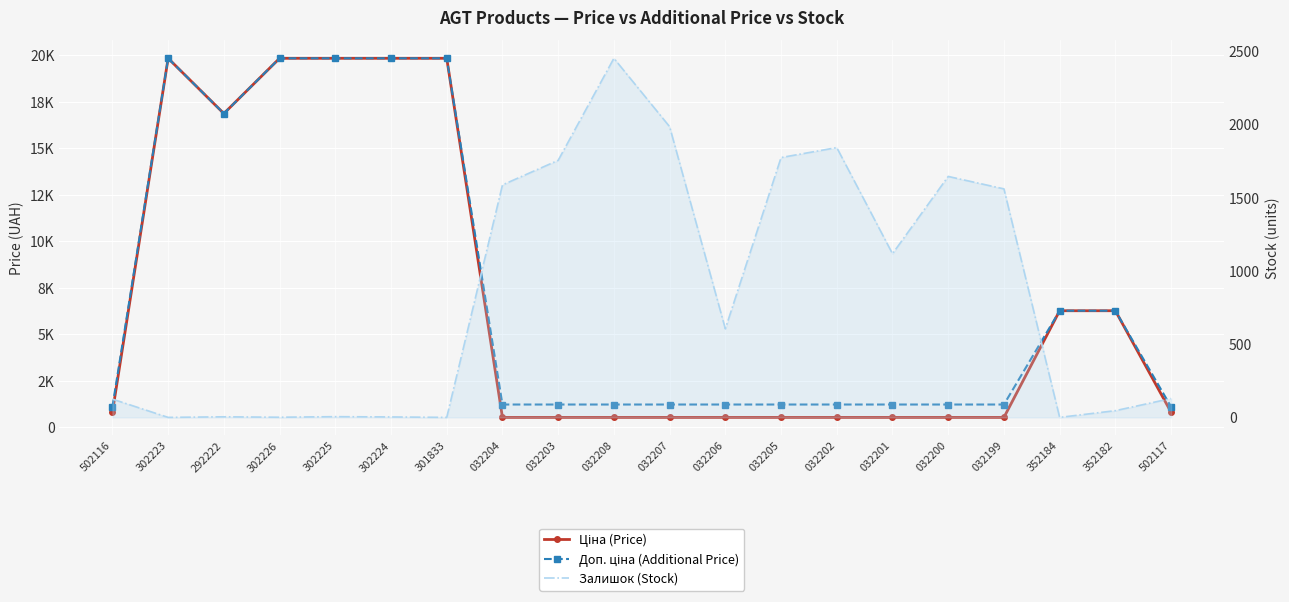

At which category does Доп. ціна (Additional Price) reach its first local valley?

292222